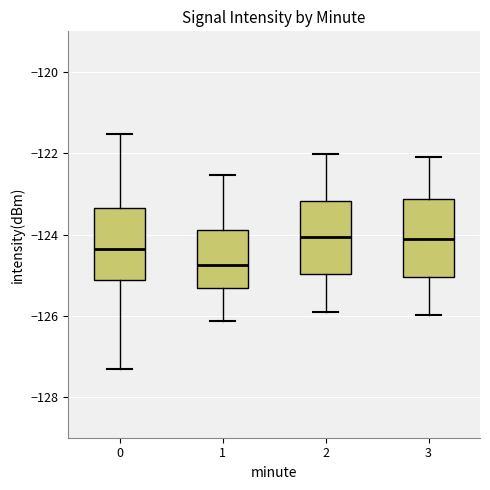

Which box has the lowest median line?

1